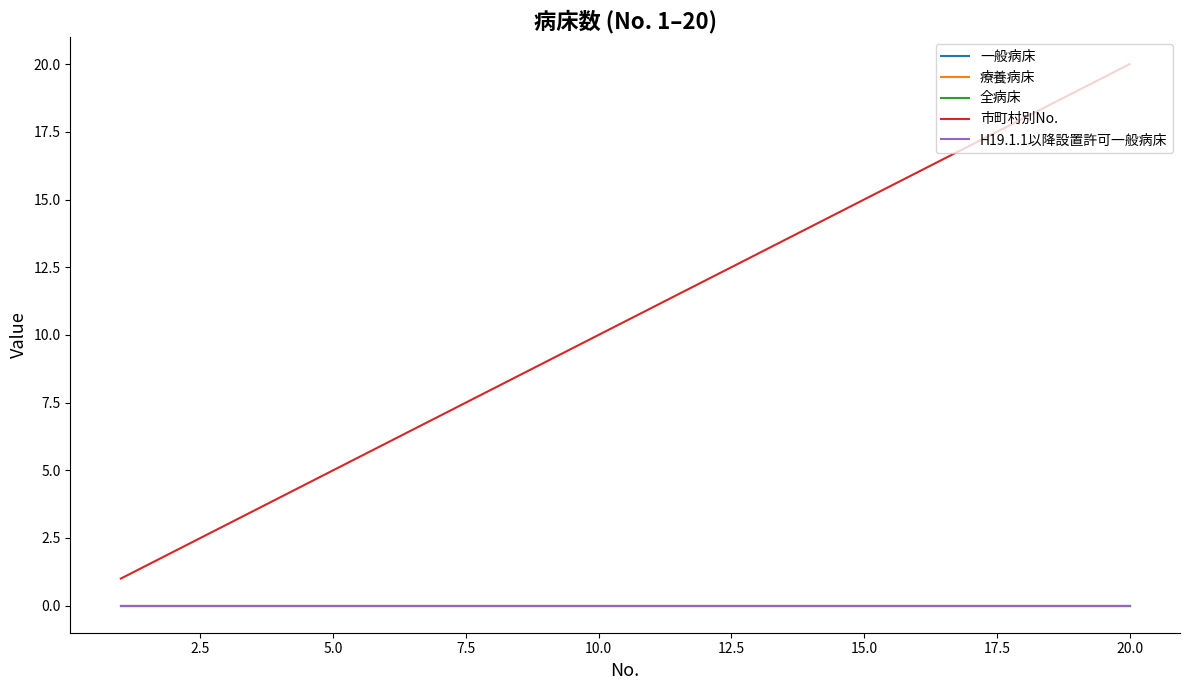

What are all the series names shown in the legend?

一般病床, 療養病床, 全病床, 市町村別No., H19.1.1以降設置許可一般病床